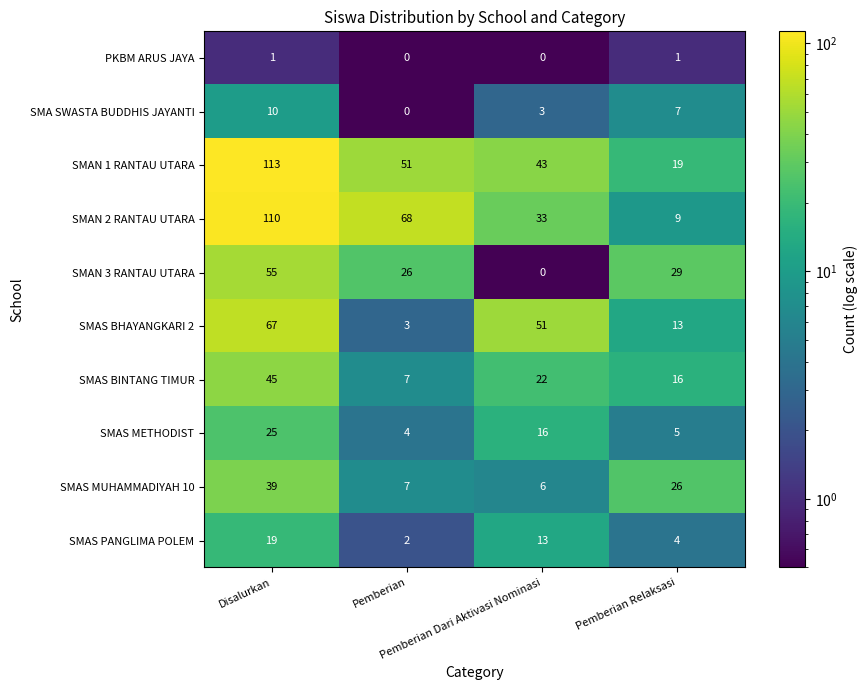

At which category is the sum across all series the highest?

Disalurkan